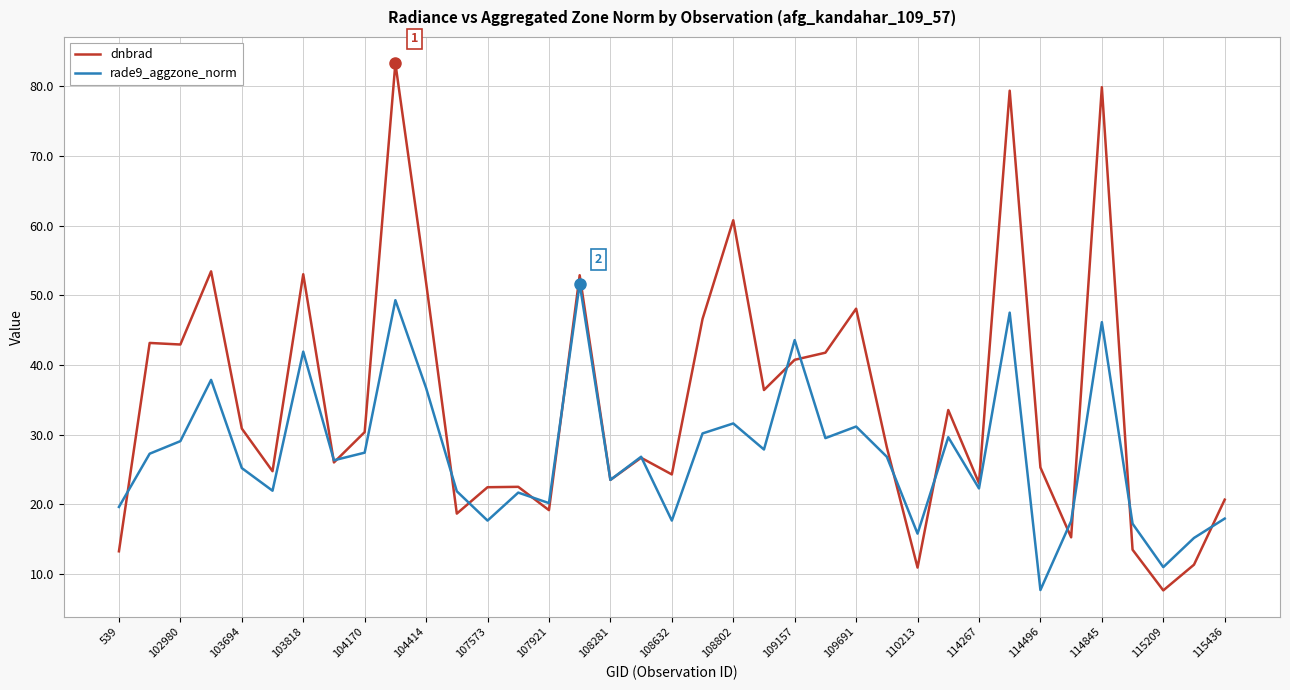

Rank the series by their maximum value, from highest to lowest.

dnbrad, rade9_aggzone_norm